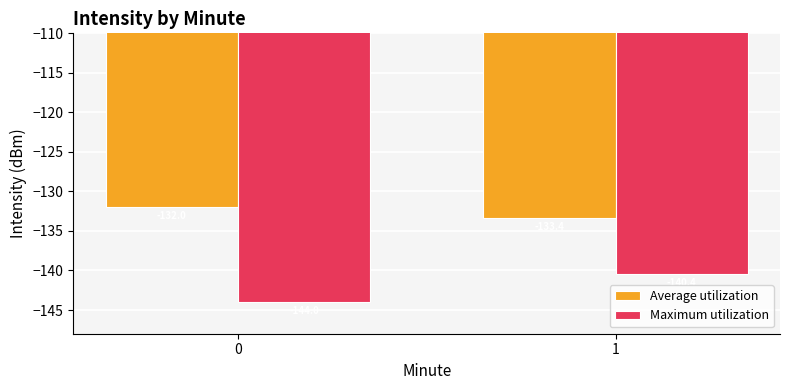

Is it true that Maximum utilization equals -140.4 at 1?

True